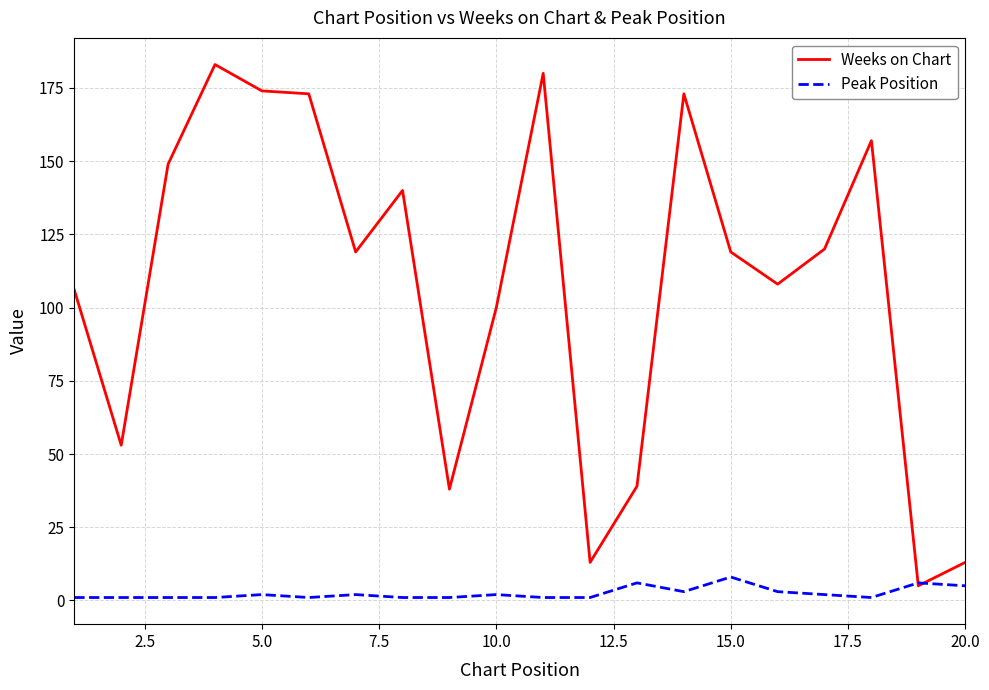

Which series has the largest total across all categories?

Weeks on Chart